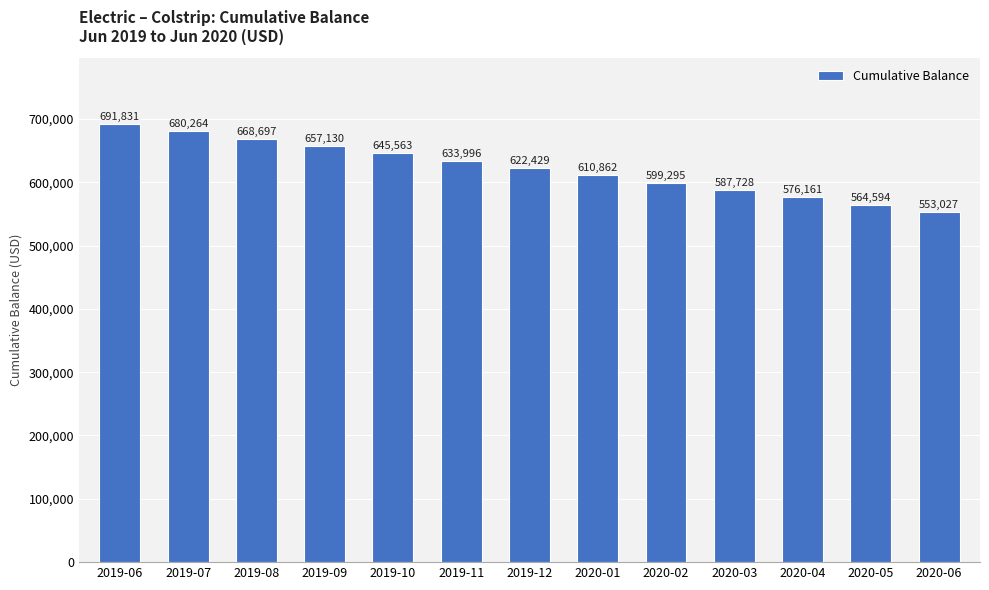

What is the smallest value displayed?

553027